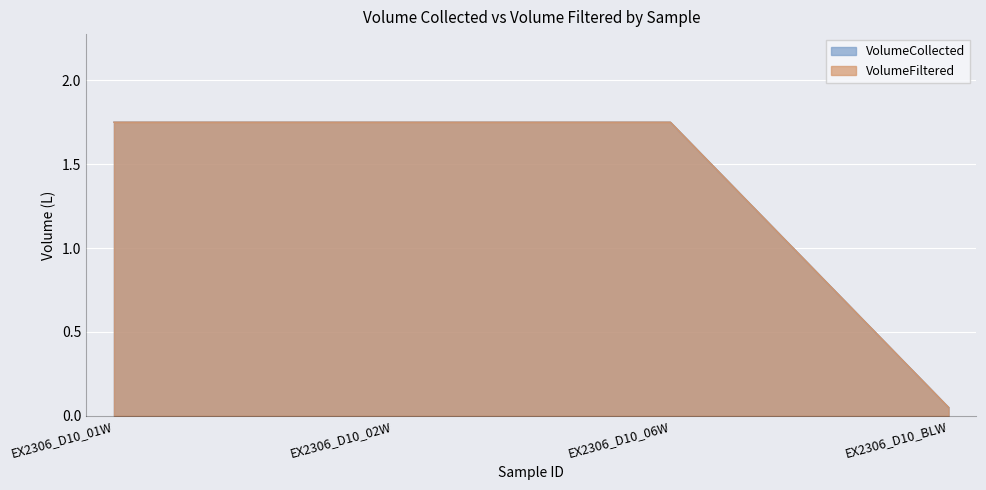

Reading right to left, list all the values displayed in this chart.

VolumeCollected: EX2306_D10_BLW=0.1	EX2306_D10_06W=1.8	EX2306_D10_02W=1.8	EX2306_D10_01W=1.8
VolumeFiltered: EX2306_D10_BLW=0.1	EX2306_D10_06W=1.8	EX2306_D10_02W=1.8	EX2306_D10_01W=1.8